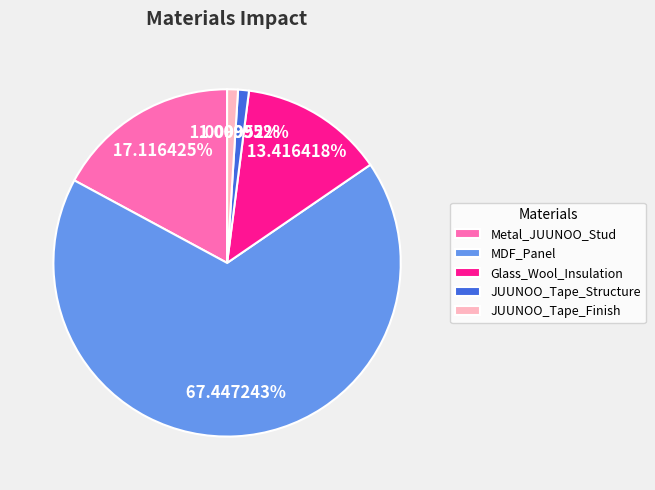

Does Metal_JUUNOO_Stud account for over 50% of the chart?

No